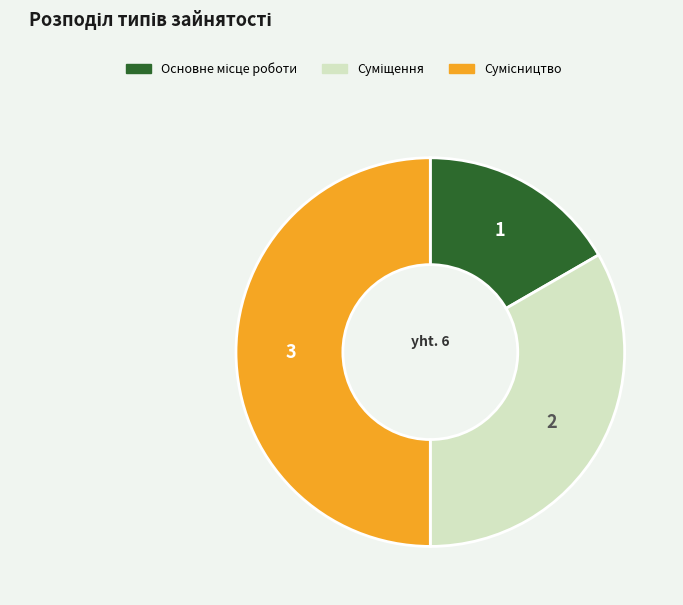

Between Сумісництво and Суміщення, which is larger?

Сумісництво